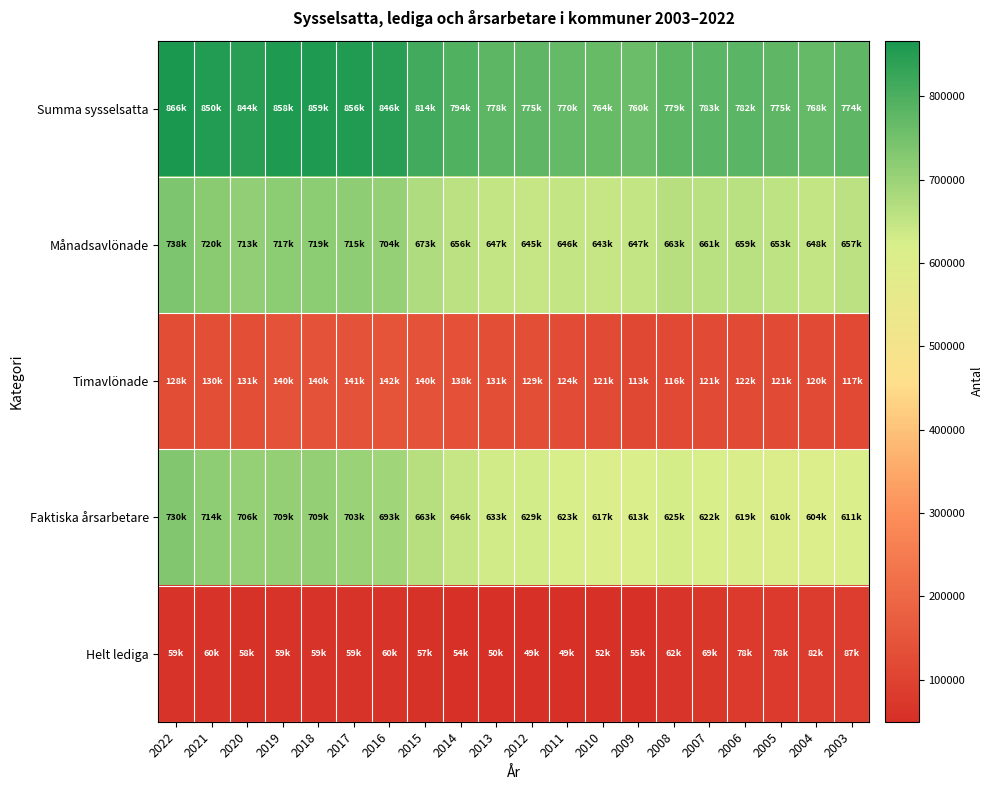

At how many categories does at least one series exceed 763488?

19